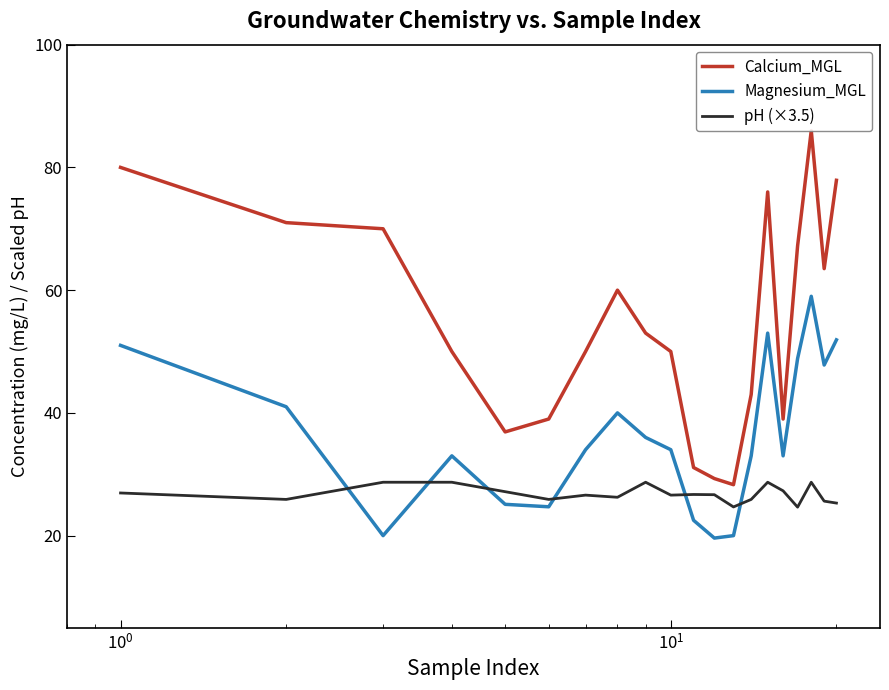

What is the maximum value for pH (×3.5)?

28.7